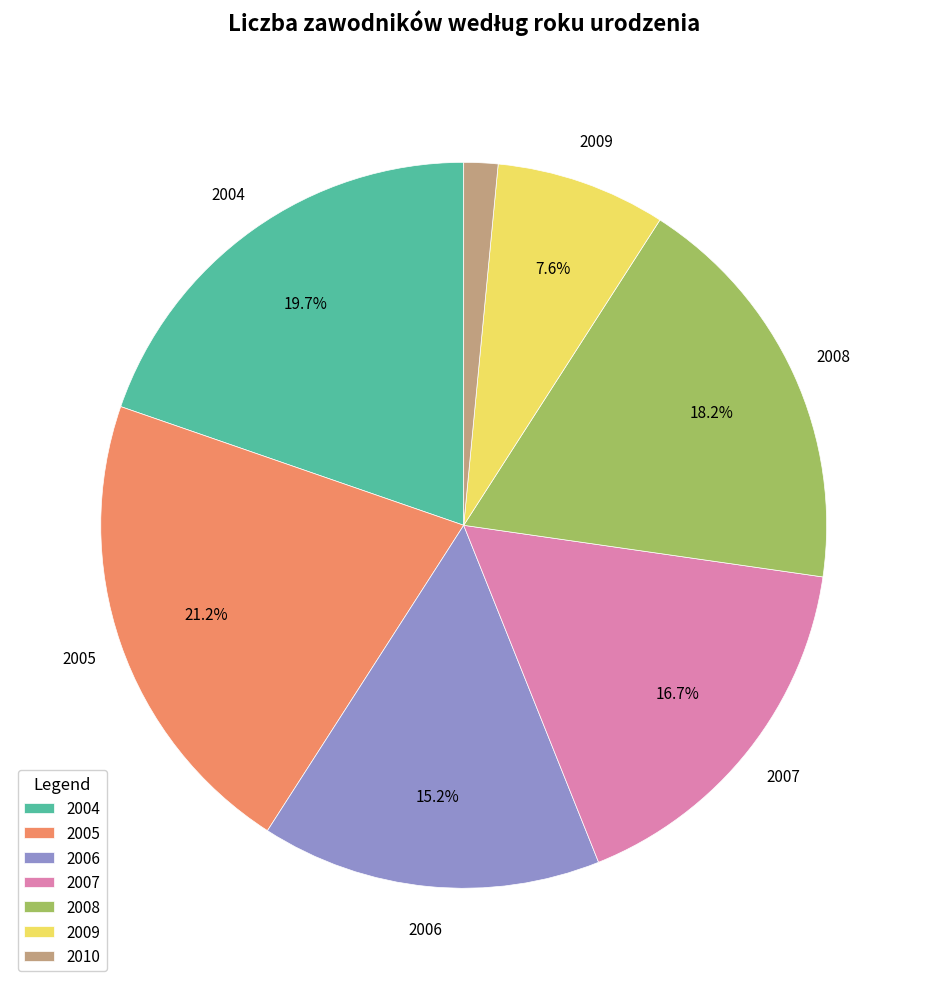

How many segments does this pie chart have?

7